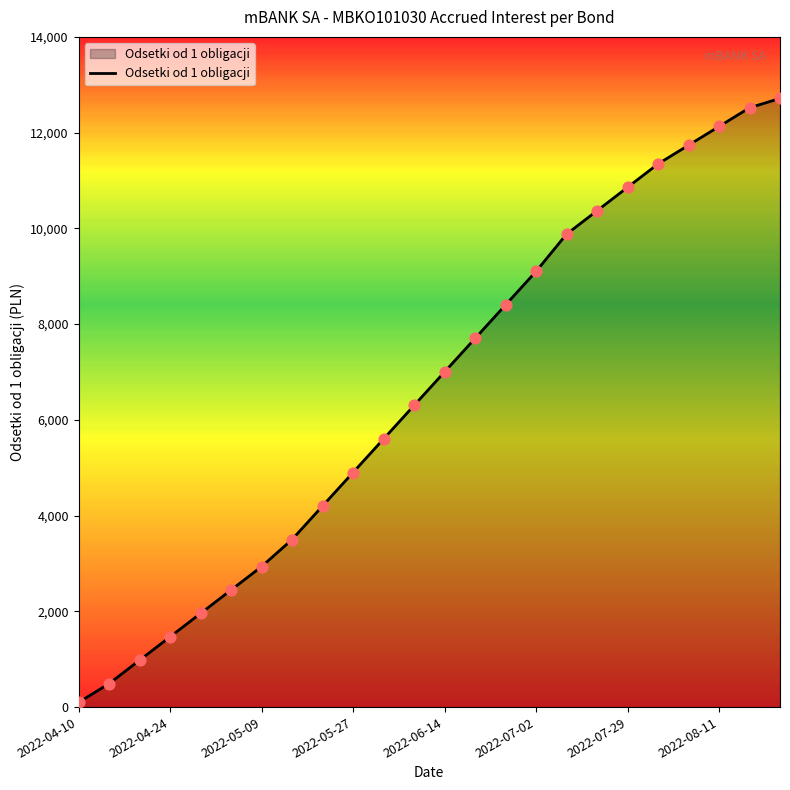

What is the greatest value displayed?

12715.1